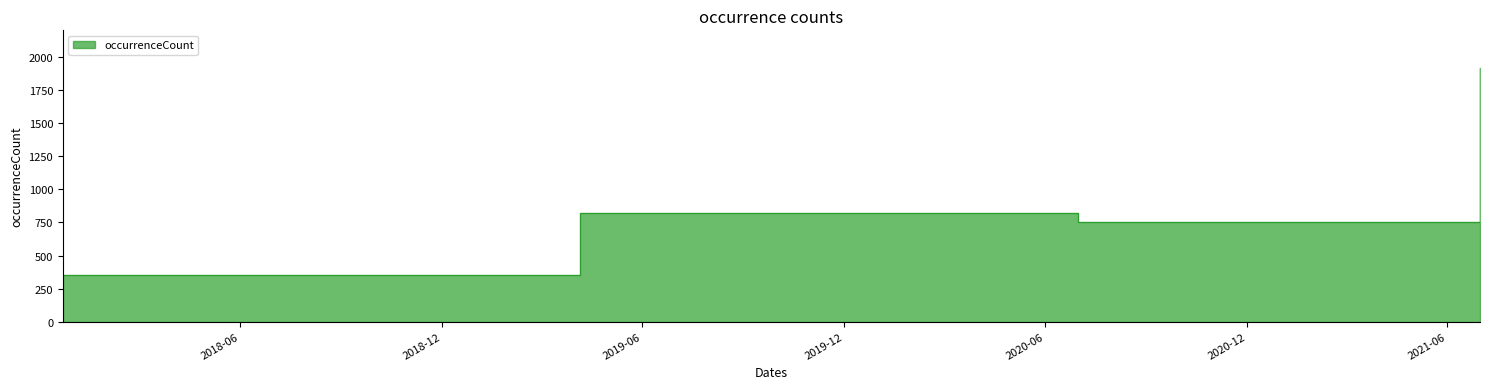

Does the chart have visible grid lines?

No